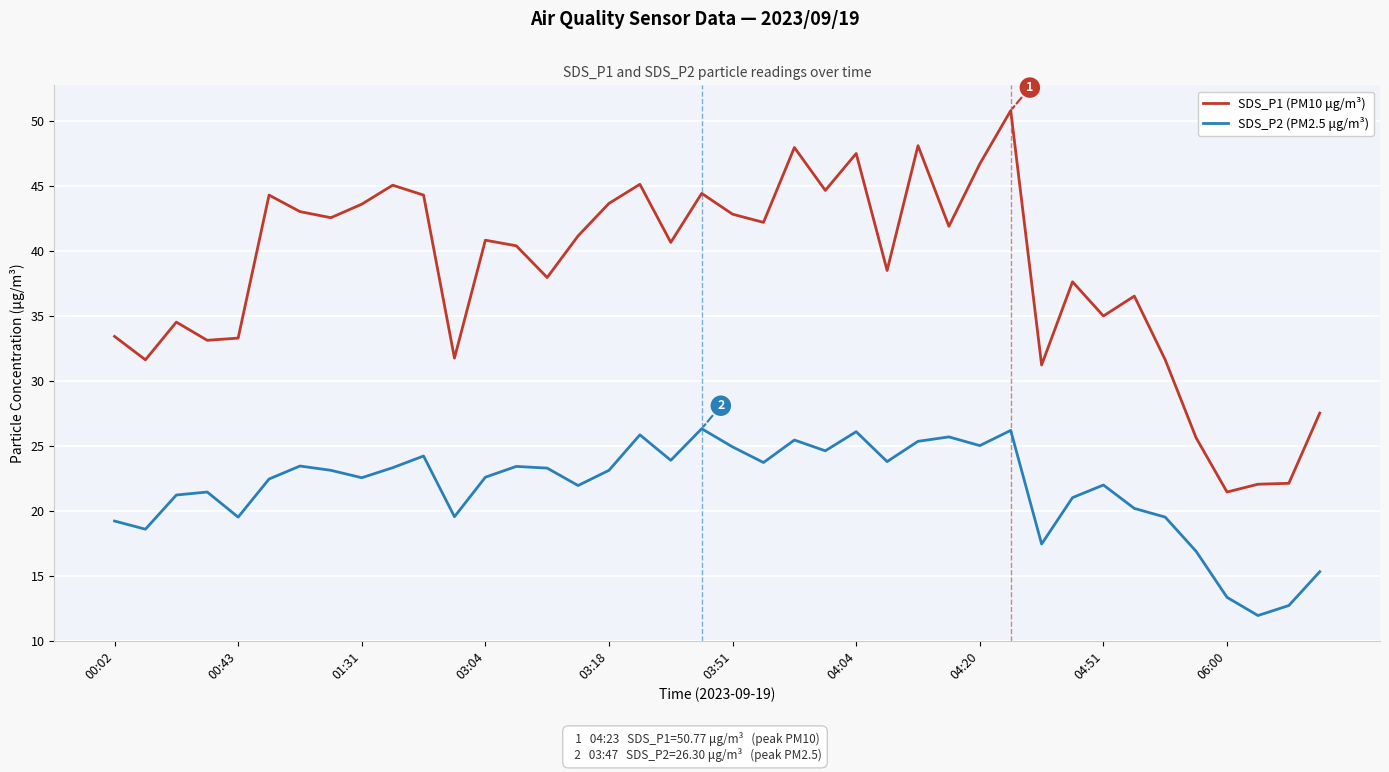

What is the lowest value of the SDS_P2 (PM2.5 μg/m³) series?

11.9